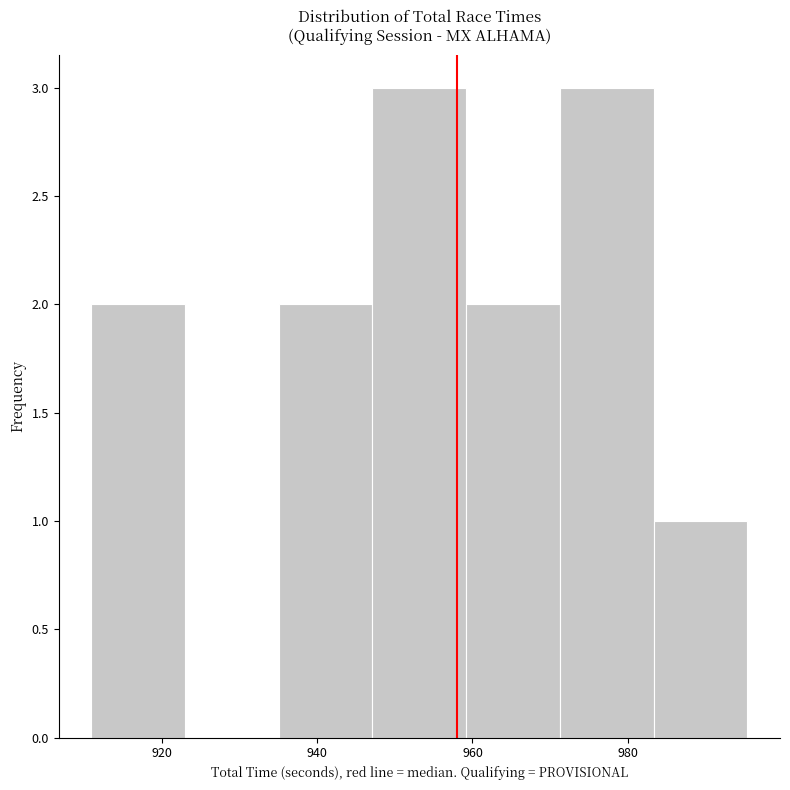

Reading left to right, transcribe this chart: for each bar, give the range it covers on the x-axis and its height. Neither the bar edges nor the heights are printed on the chart, so give them approximately, as read against the axes.

910 to 922: 2
922 to 936: 0
936 to 948: 2
948 to 960: 3
960 to 972: 2
972 to 984: 3
984 to 996: 1